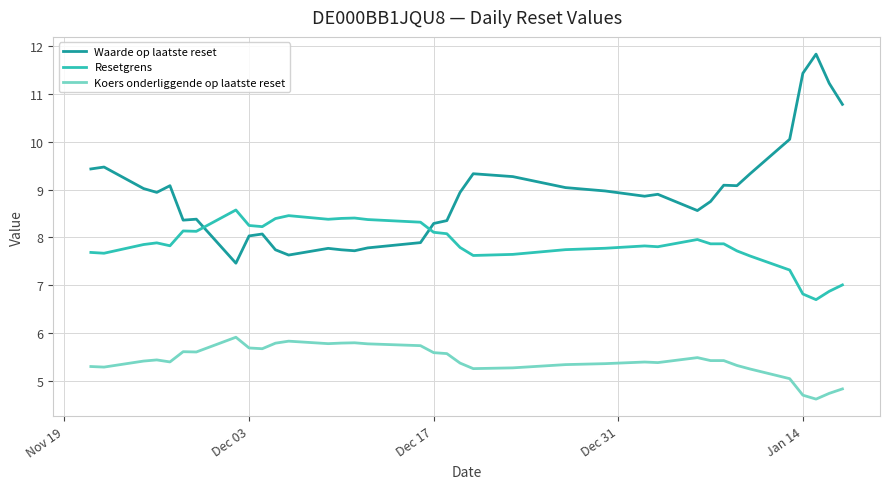

What is the smallest value displayed?

4.6